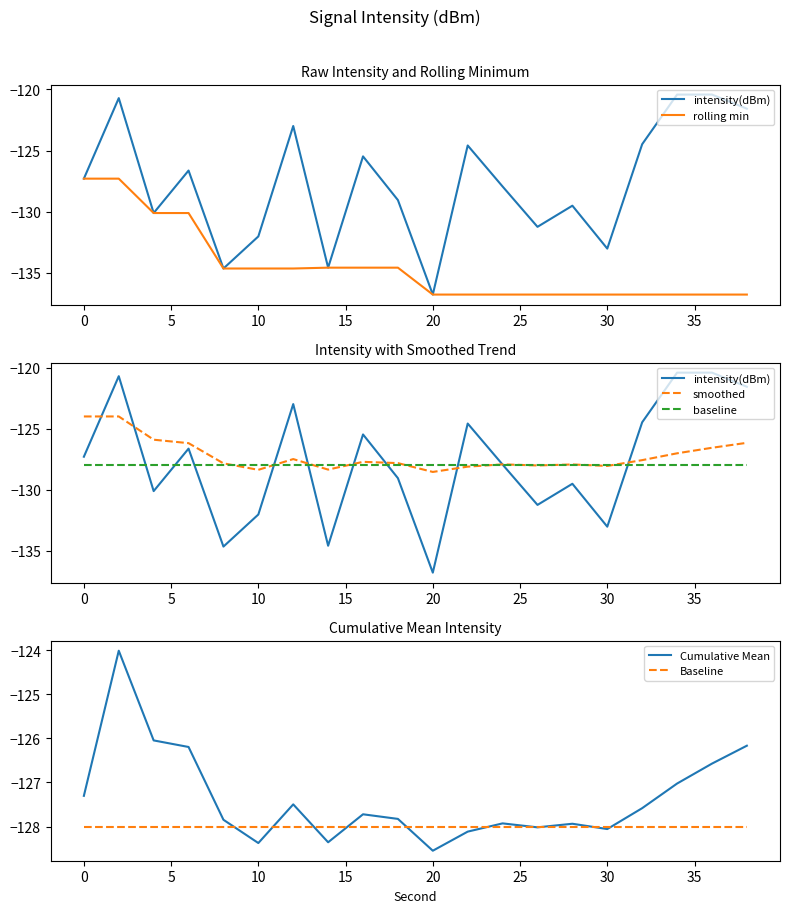

Which category has the lowest value in the Cumulative Mean series?

20